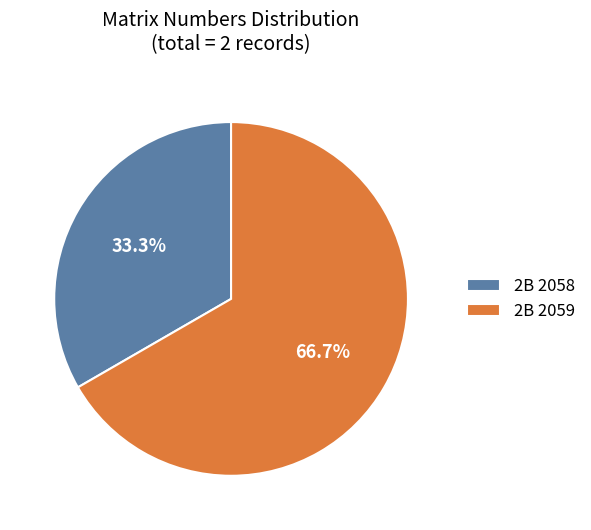

How many slices are in this pie chart?

2